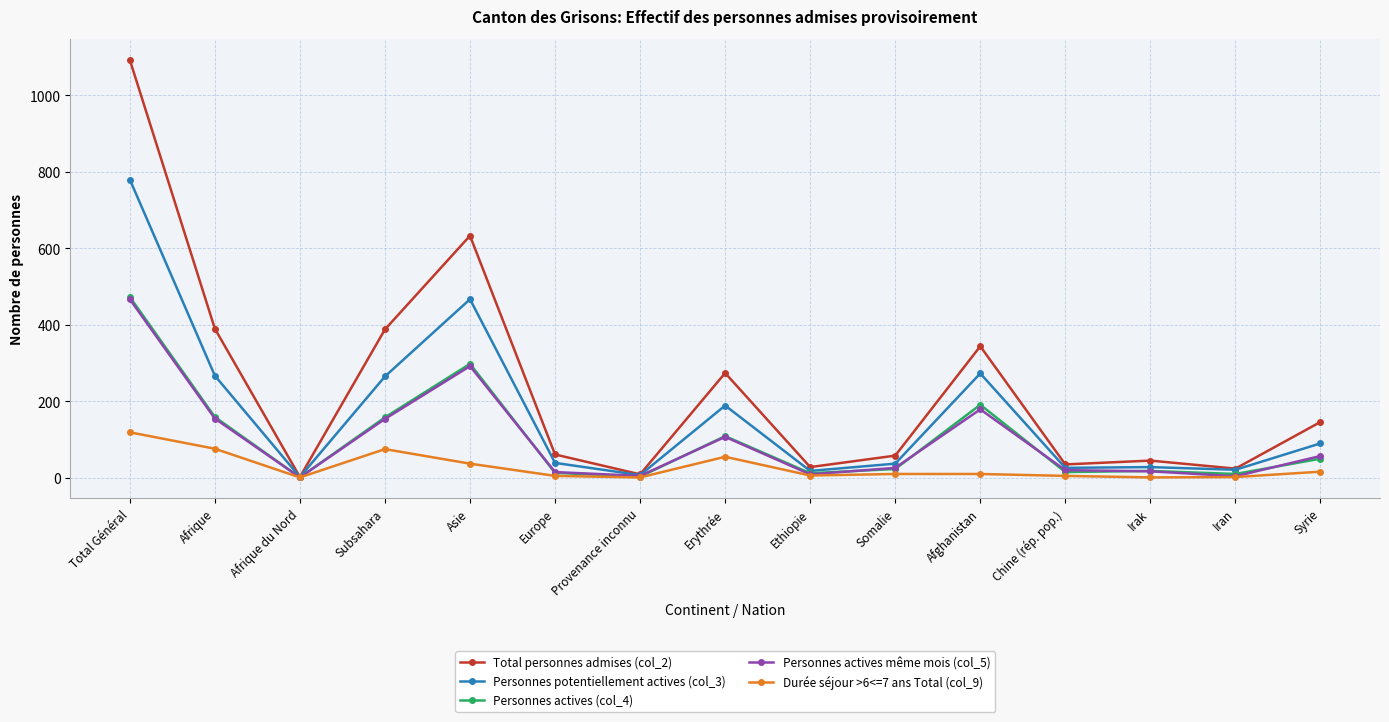

At which category does Durée séjour >6<=7 ans Total (col_9) reach its first local peak?

Subsahara